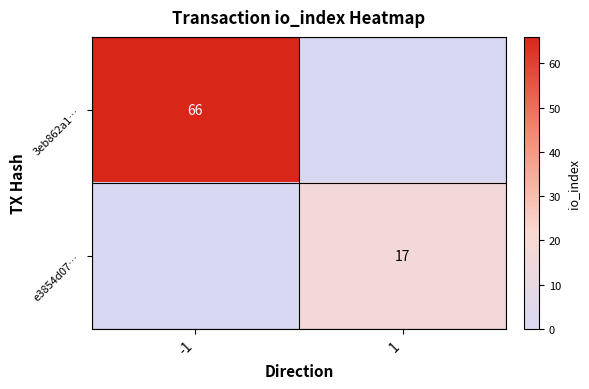

True or false: 3eb862a1… has a value of 17 at -1.

False